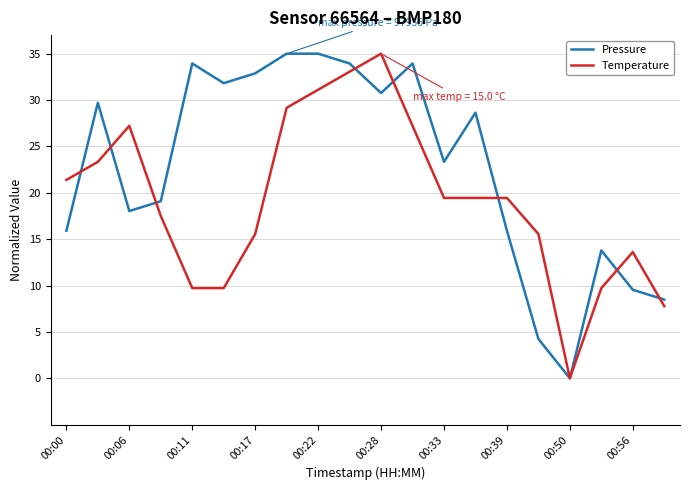

What is the greatest value displayed?

35.0